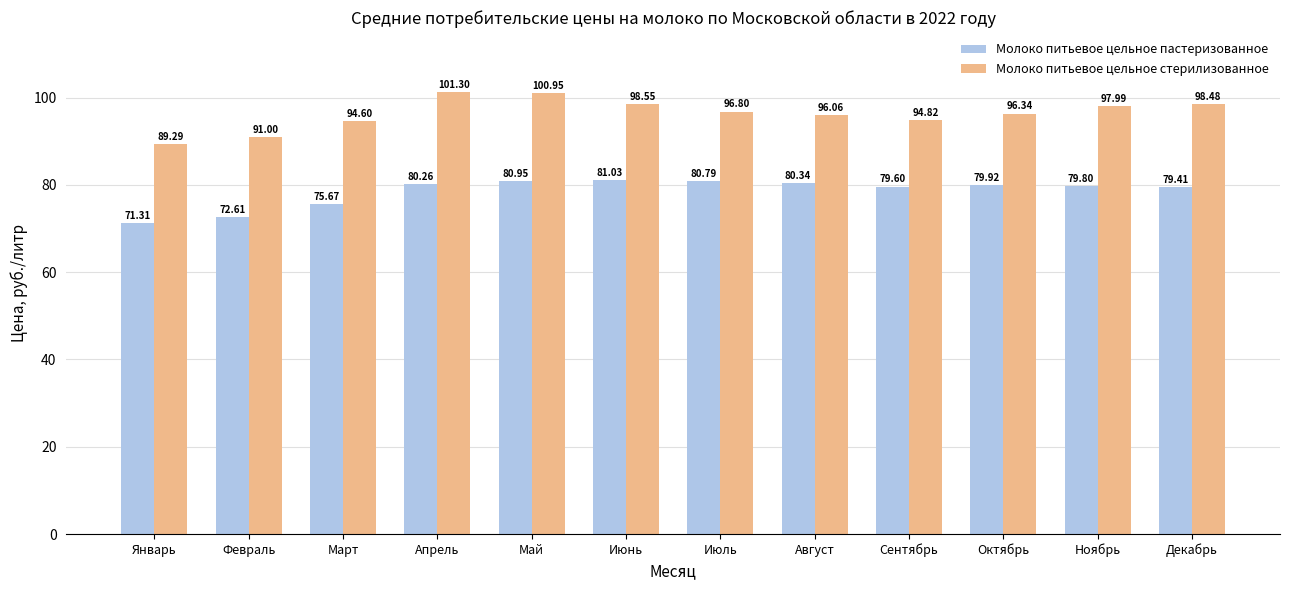

List the series in order of their overall mean, lowest first.

Молоко питьевое цельное пастеризованное, Молоко питьевое цельное стерилизованное